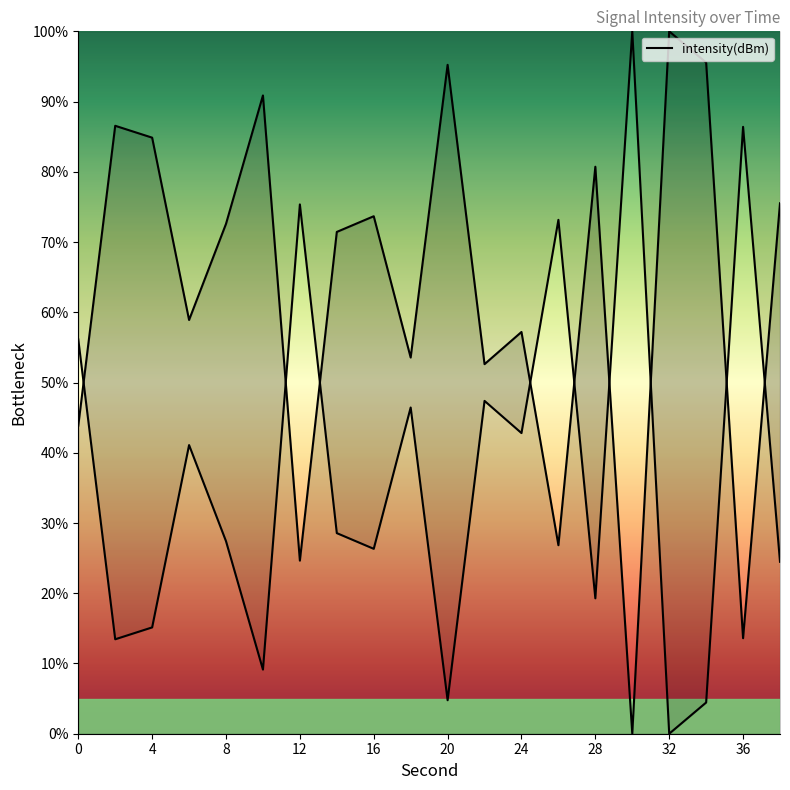

How many points are lower than both their immediate neighbors (excluding endpoints)?

7